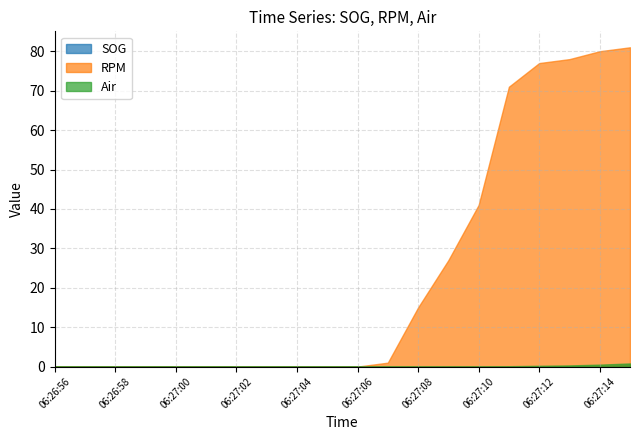

Which series has the largest total across all categories?

RPM